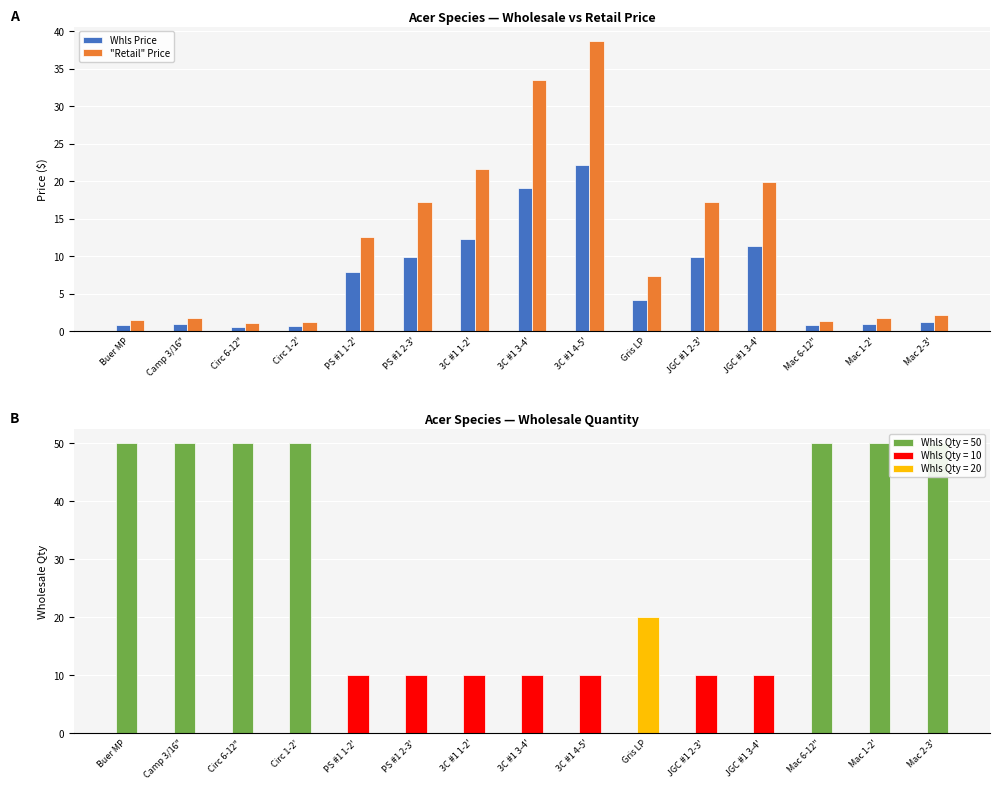

What is the difference between the maximum and second lowest values in the Whls Price series?

21.4